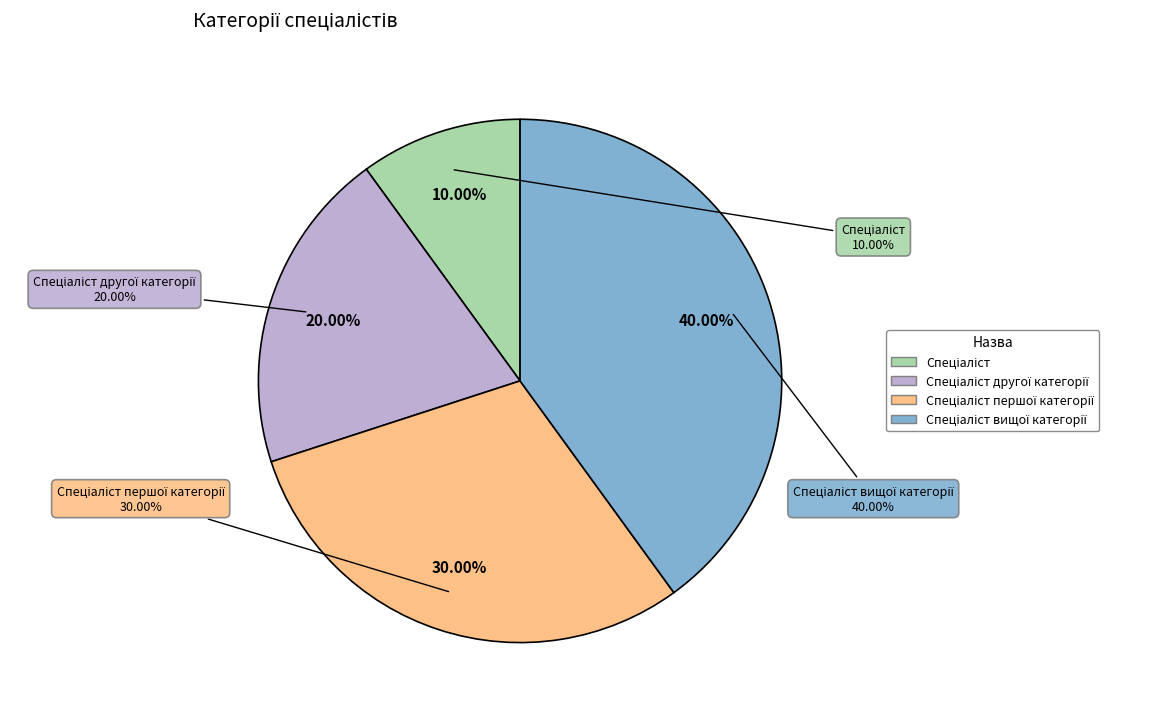

True or false: Спеціаліст другої категорії accounts for 20% of the total.

True